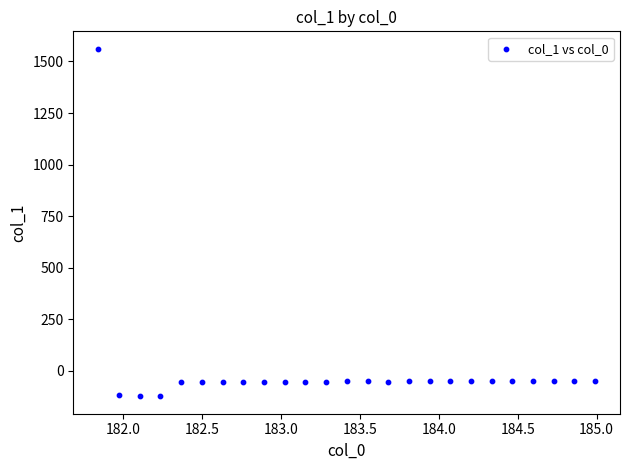

What is the range of X values (max minus min)?

3.1